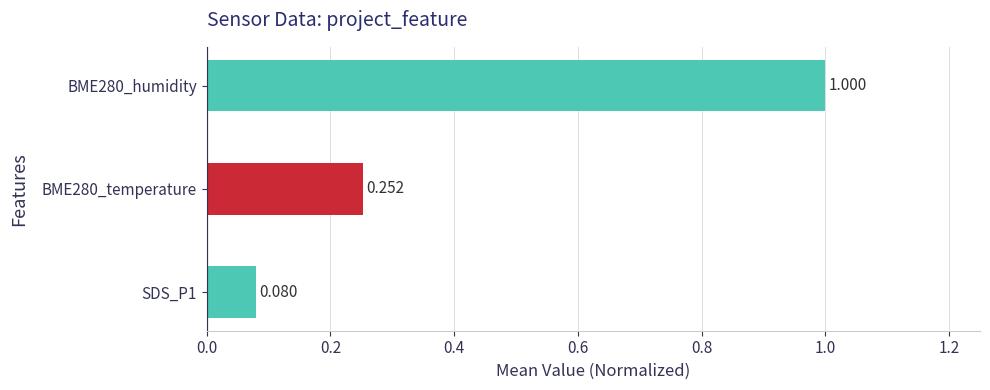

How many bars are there in total?

3